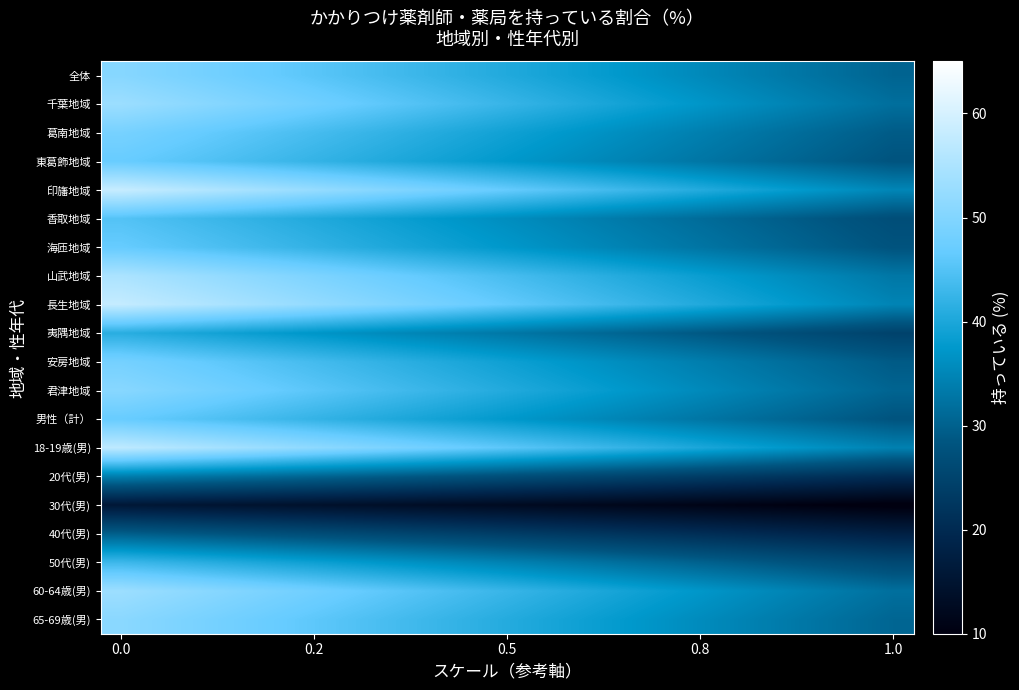

At how many categories does at least one series exceed 19?

20